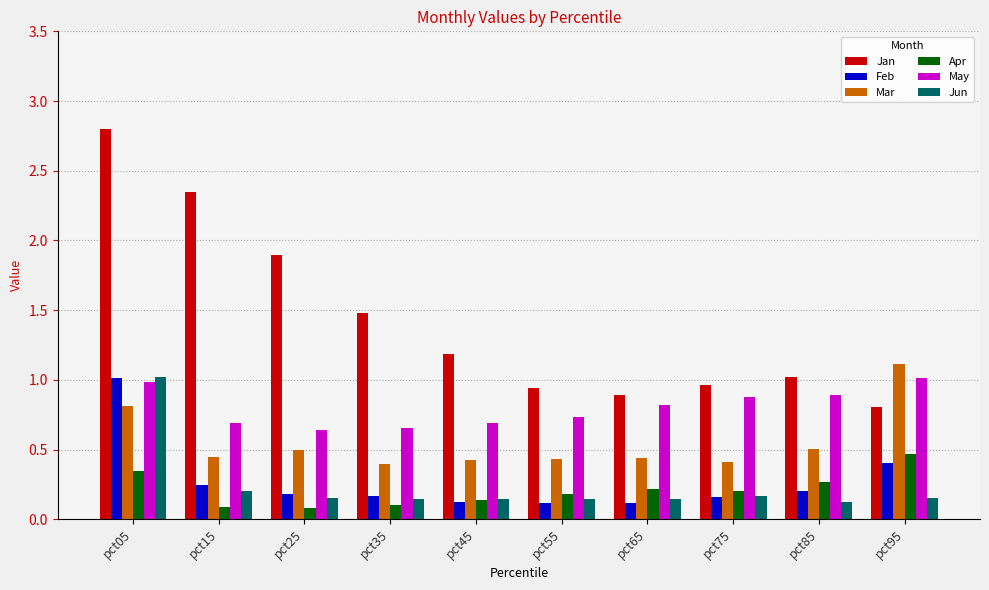

At which category is the sum across all series the highest?

pct05